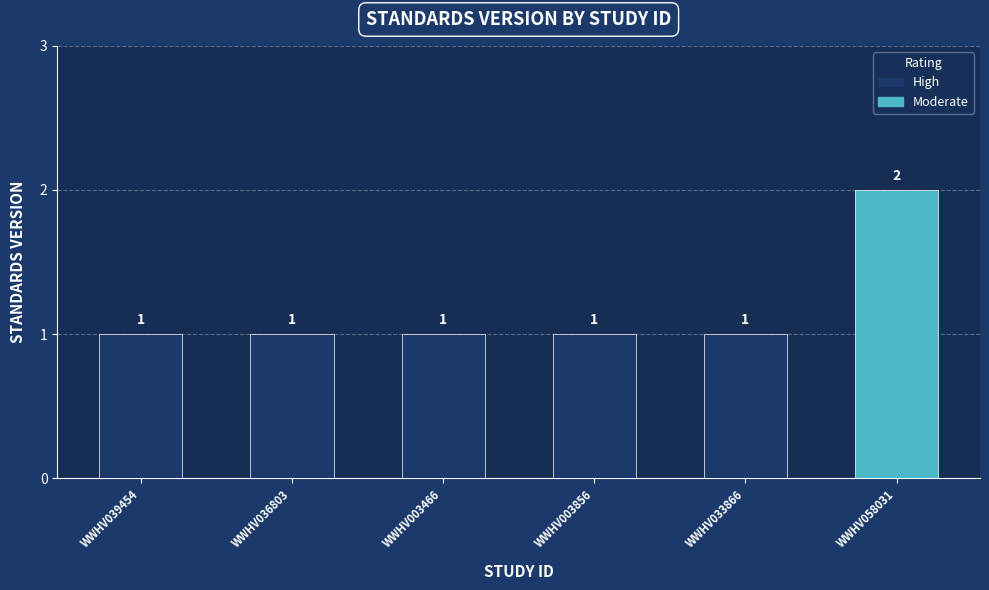

The chart shows a value of 1 at WWHV003856. True or false?

False